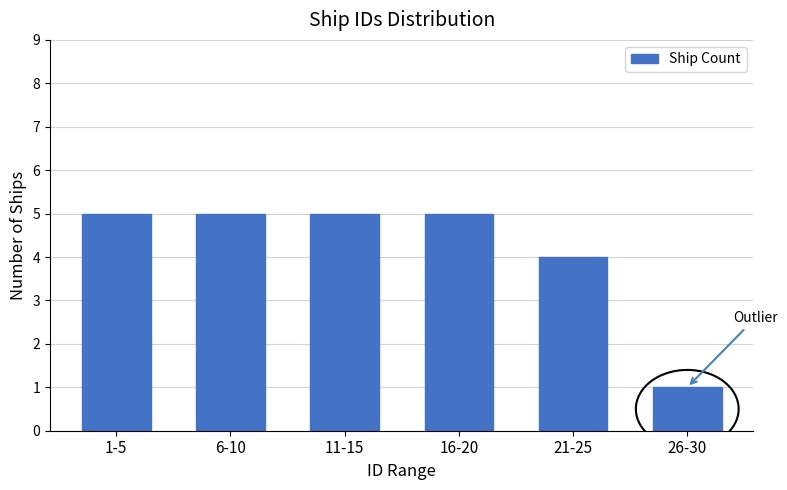

Reading right to left, extract all data points from this chart.

26-30=1	21-25=4	16-20=5	11-15=5	6-10=5	1-5=5